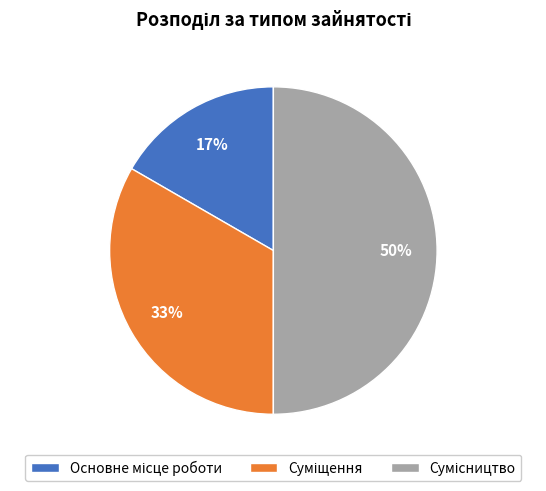

To the nearest percent, what is the average slice percentage?

33%